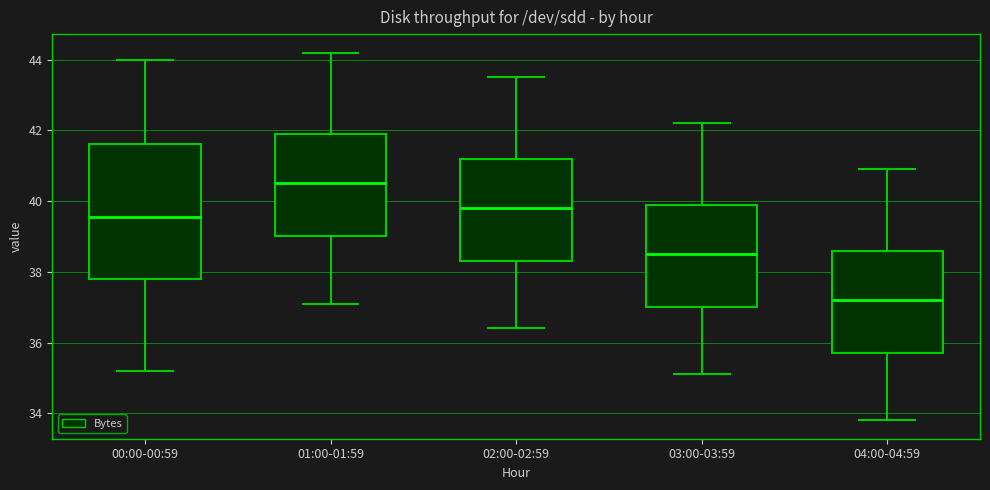

Reading left to right, read every box against the y-axis: the position of its median line, the range the box covers, and the ends of its whiskers. The values are not printed on the chart, so give them approximately, as read against the axis.

00:00-00:59: median 39.6, box 37.8 to 41.6, whiskers 35.2 to 44.0
01:00-01:59: median 40.6, box 39.0 to 42.0, whiskers 37.2 to 44.2
02:00-02:59: median 39.8, box 38.4 to 41.2, whiskers 36.4 to 43.6
03:00-03:59: median 38.6, box 37.0 to 40.0, whiskers 35.2 to 42.2
04:00-04:59: median 37.2, box 35.8 to 38.6, whiskers 33.8 to 41.0